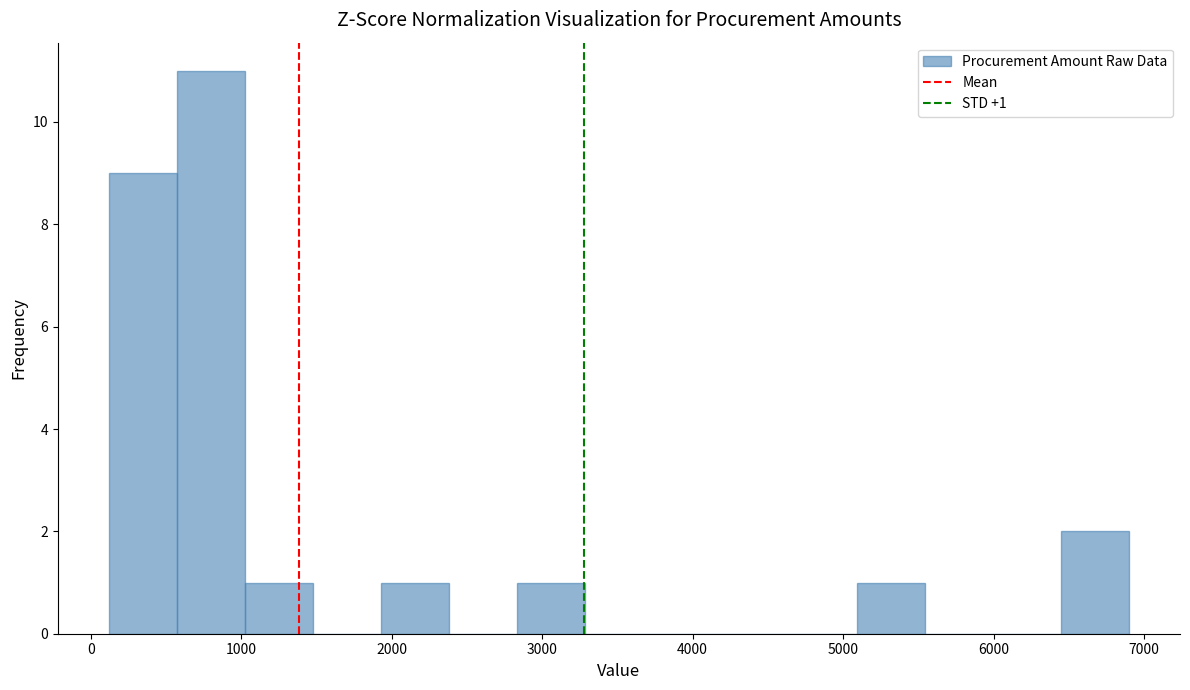

Which range on the x-axis has the tallest bar?

600 to 1000